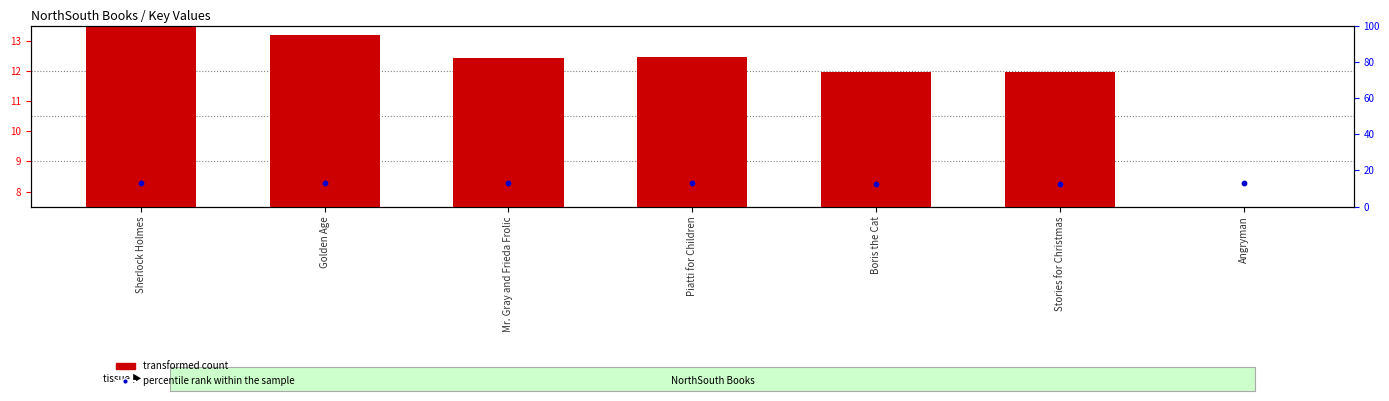

Which series has the largest total across all categories?

percentile rank within the sample